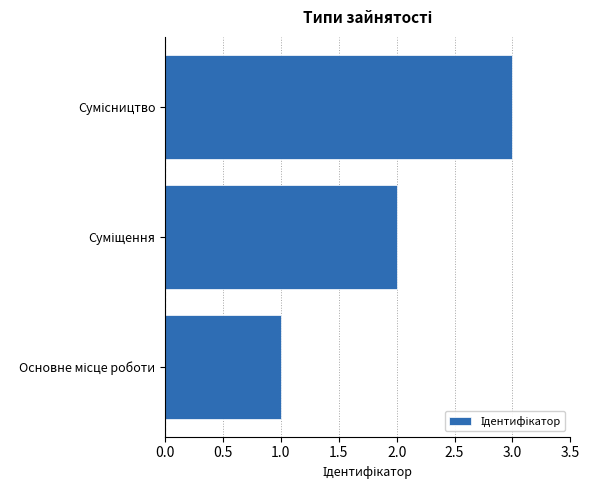

How many data points are less than 2?

1